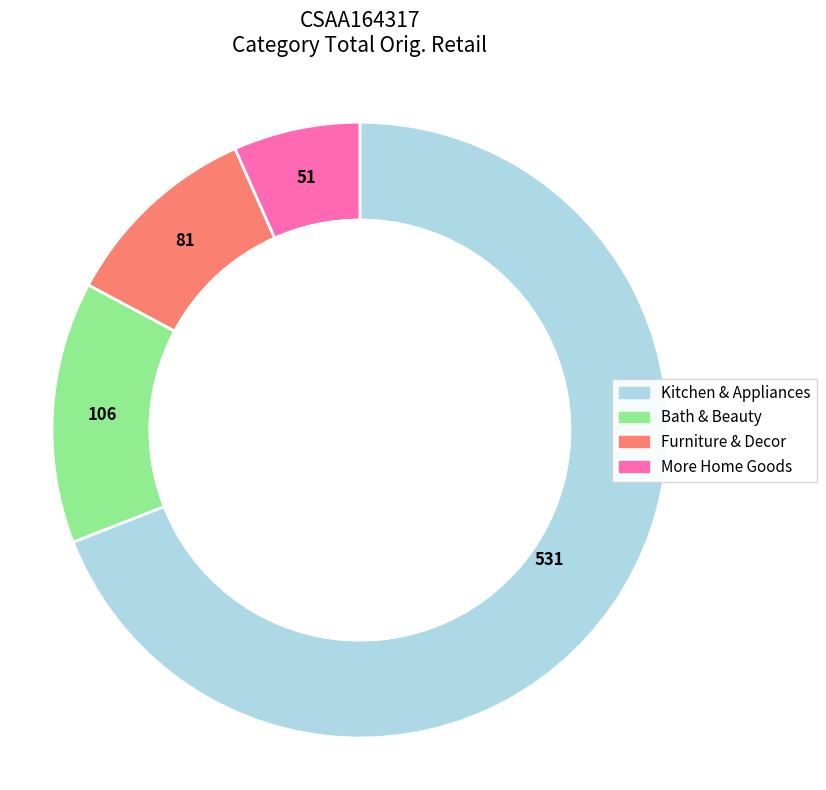

The Kitchen & Appliances slice represents 45% of the pie. True or false?

False